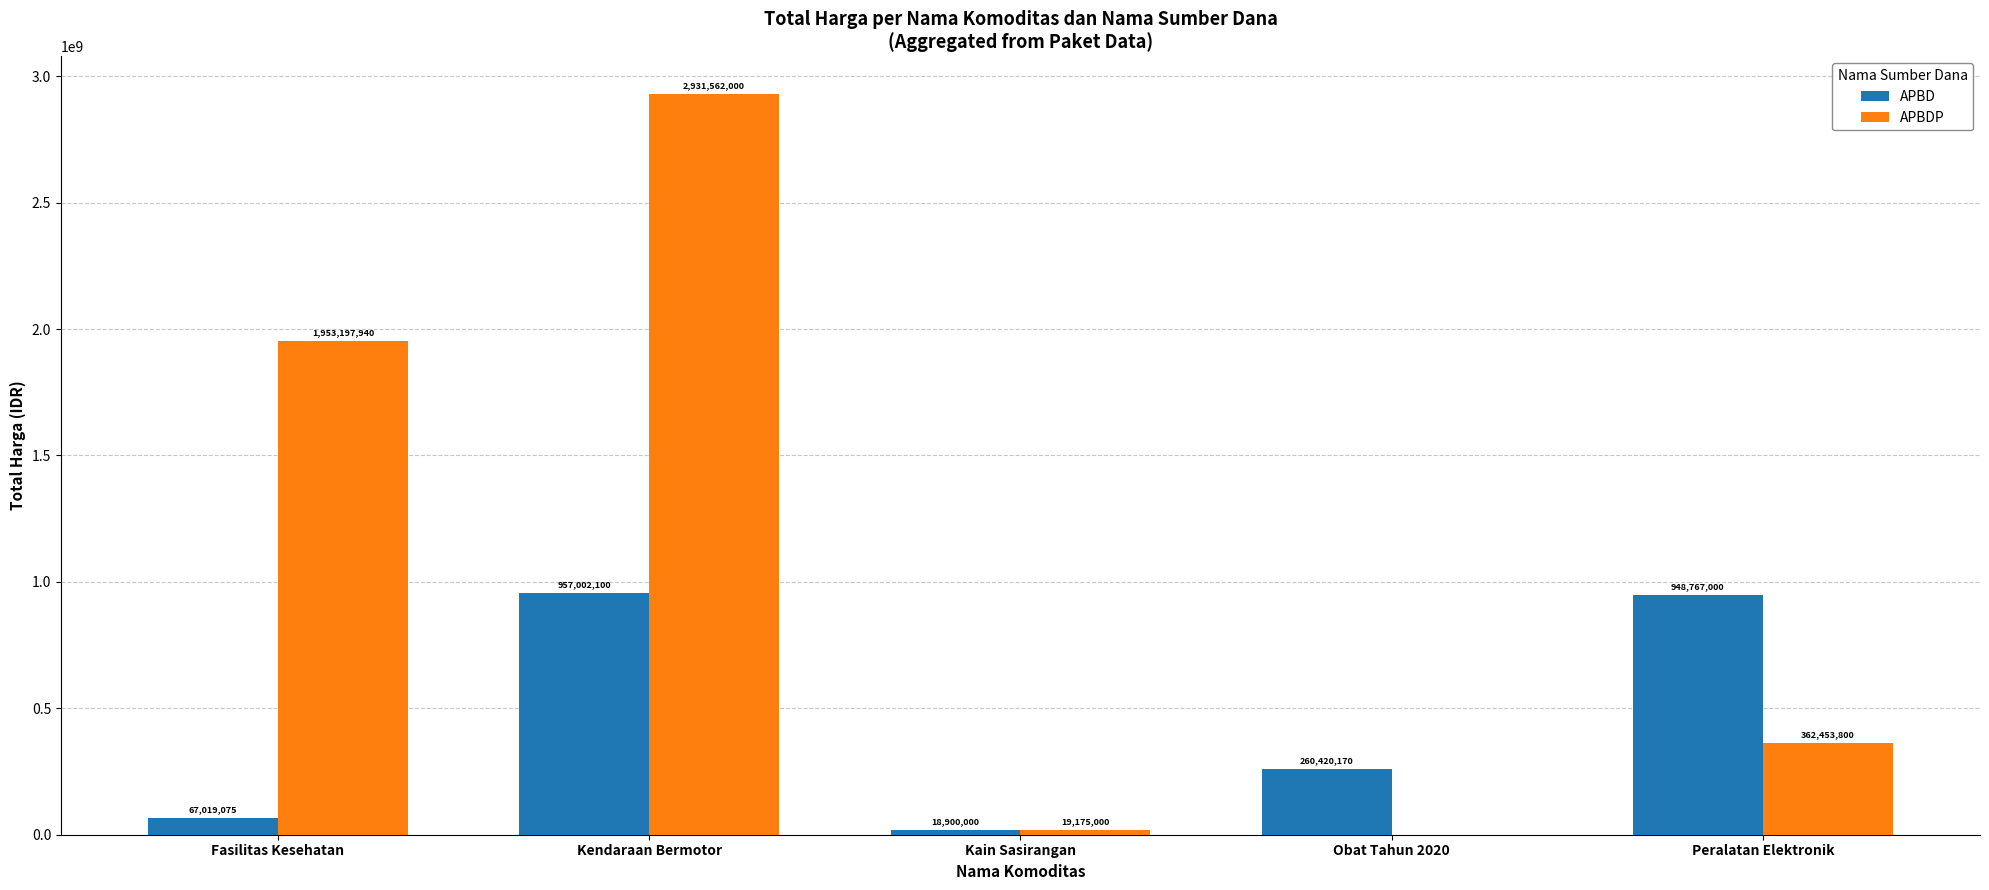

Is it true that APBD equals 957002100 at Kendaraan Bermotor?

True